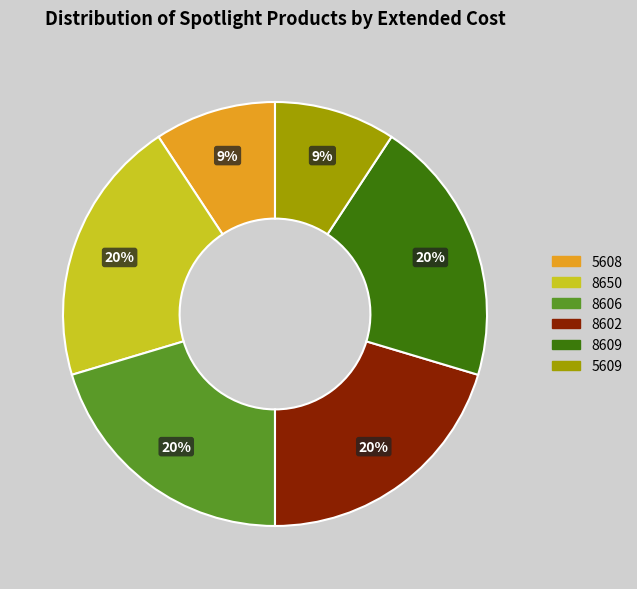

How many segments does this pie chart have?

6